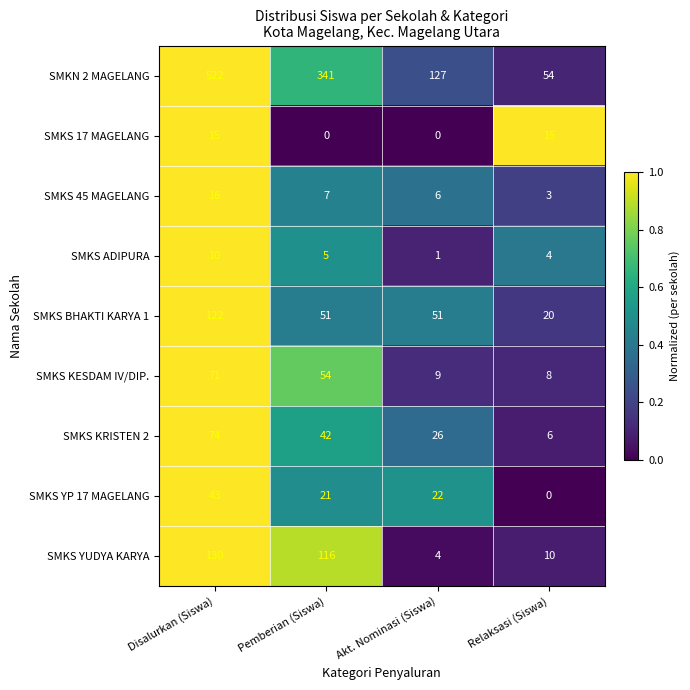

How many series are shown in this chart?

9